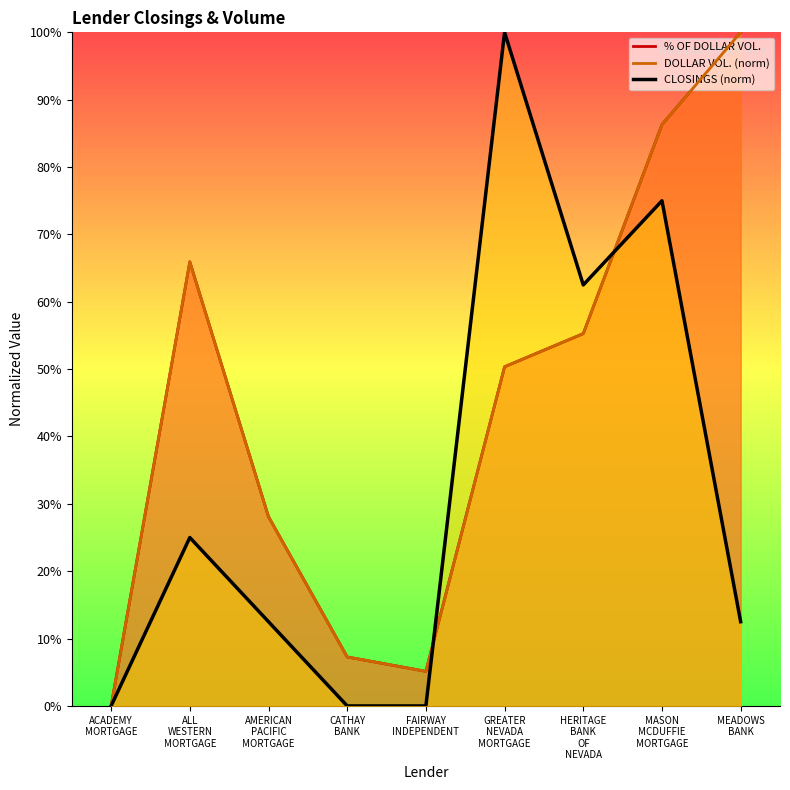

What is the spread (max minus min) of values at MEADOWS BANK?

0.9